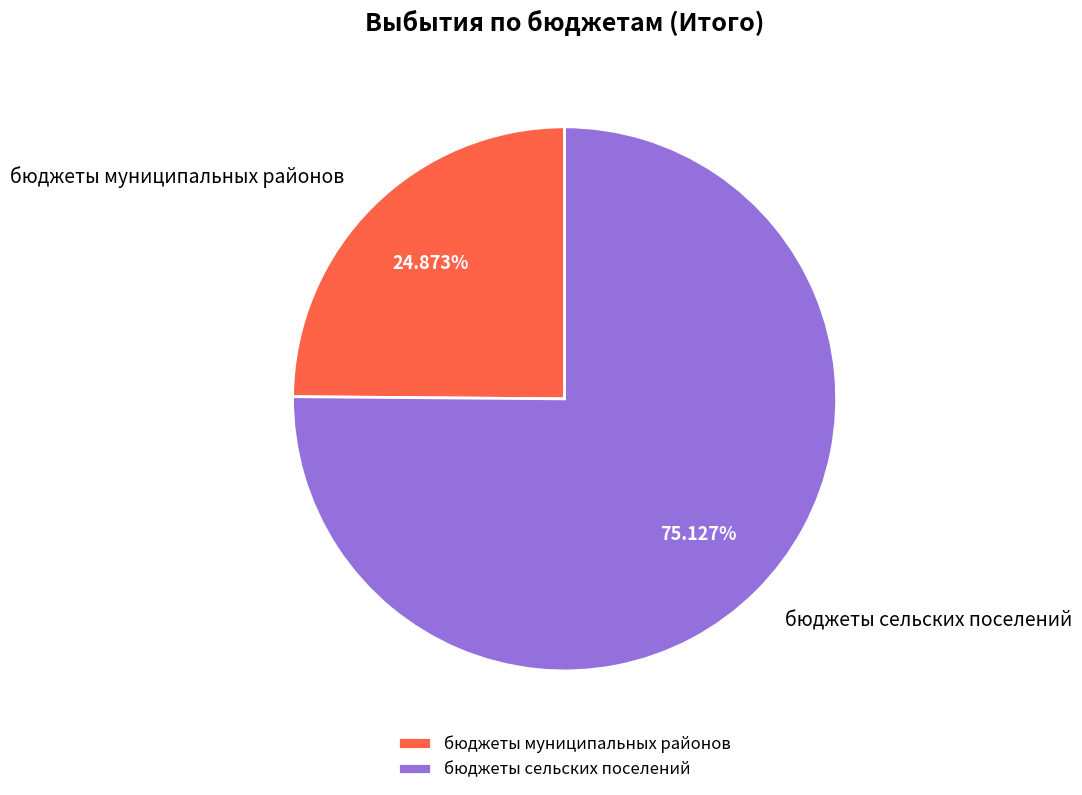

How many segments does this pie chart have?

2